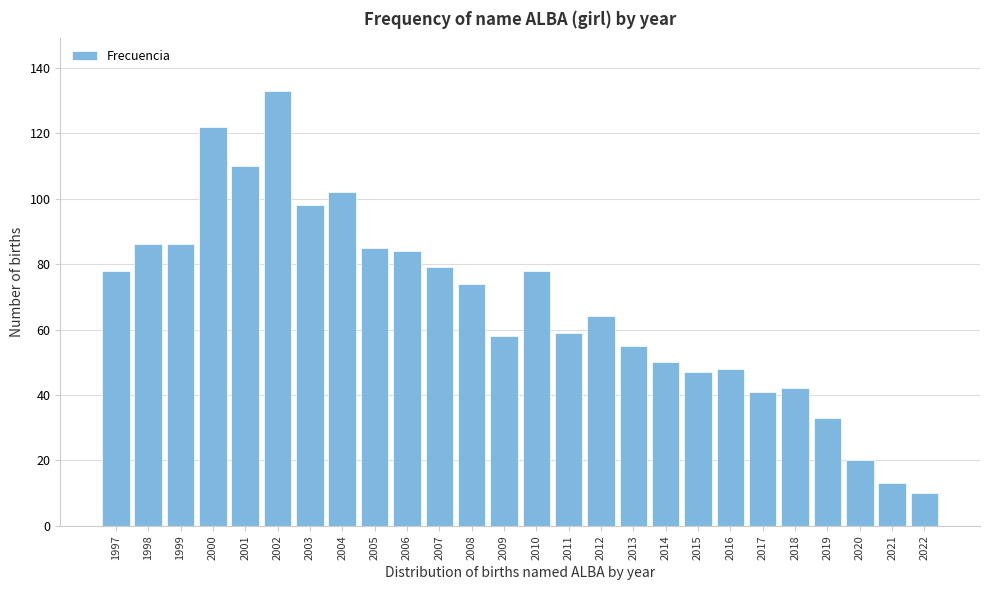

Reading left to right, what are all the values shown in this chart?

78	86	86	122	110	133	98	102	85	84	79	74	58	78	59	64	55	50	47	48	41	42	33	20	13	10